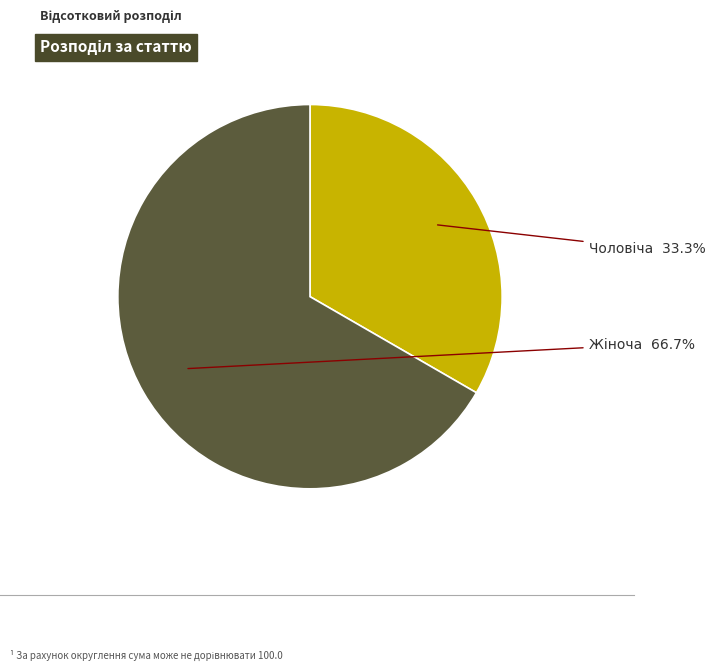

Does any single category account for the majority?

Yes